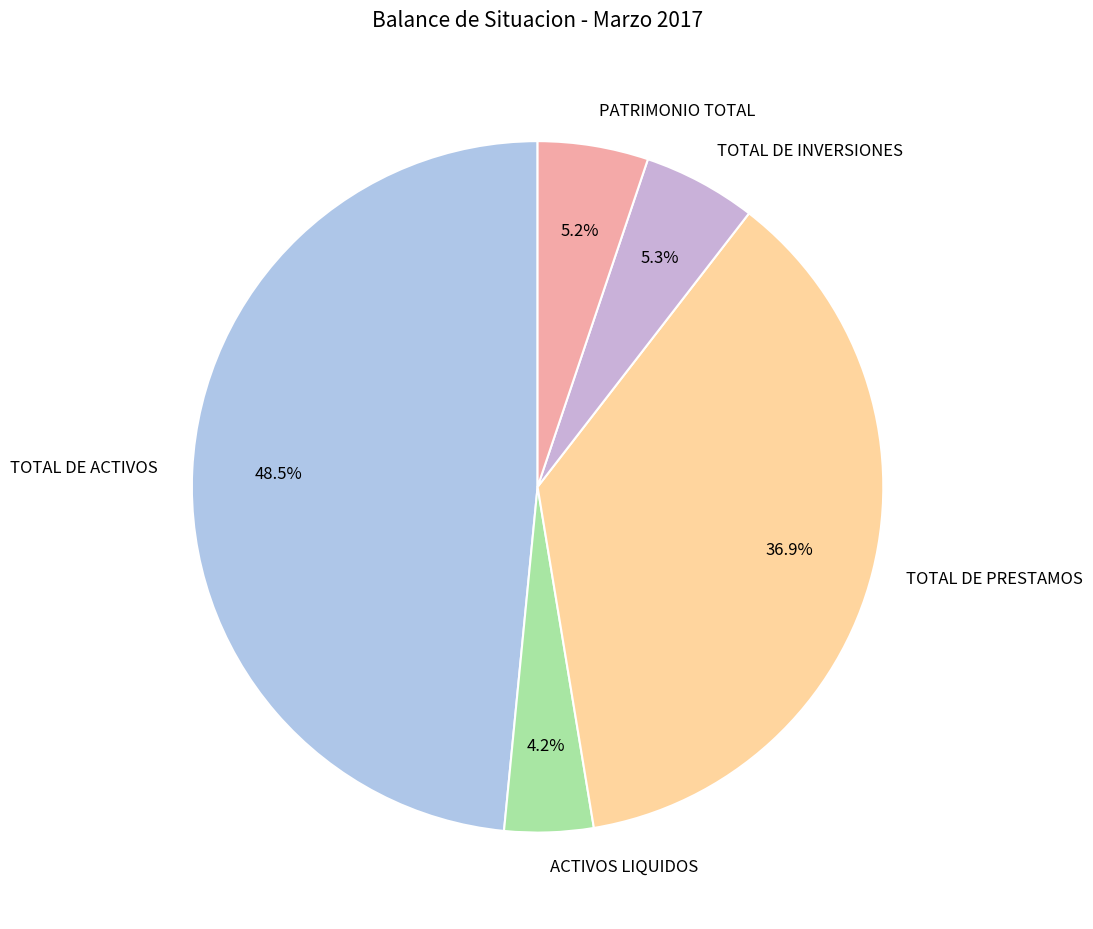

Combined, do TOTAL DE ACTIVOS and TOTAL DE INVERSIONES account for over 50%?

Yes